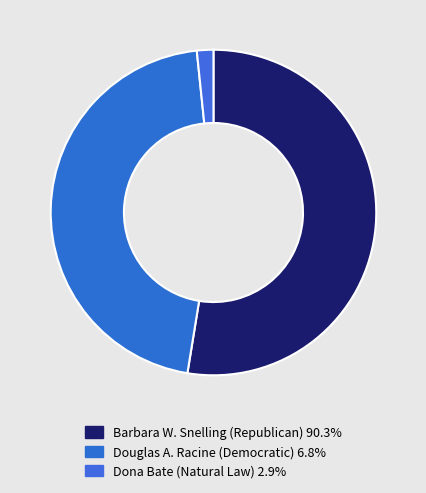

Count the number of slices in the pie.

3